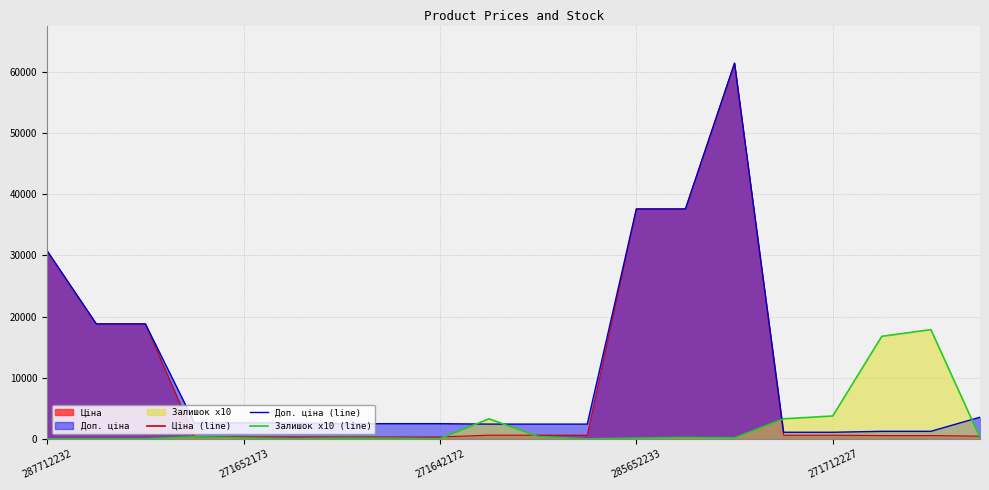

What is the difference between the maximum and second lowest values in the Залишок series?

17860.0